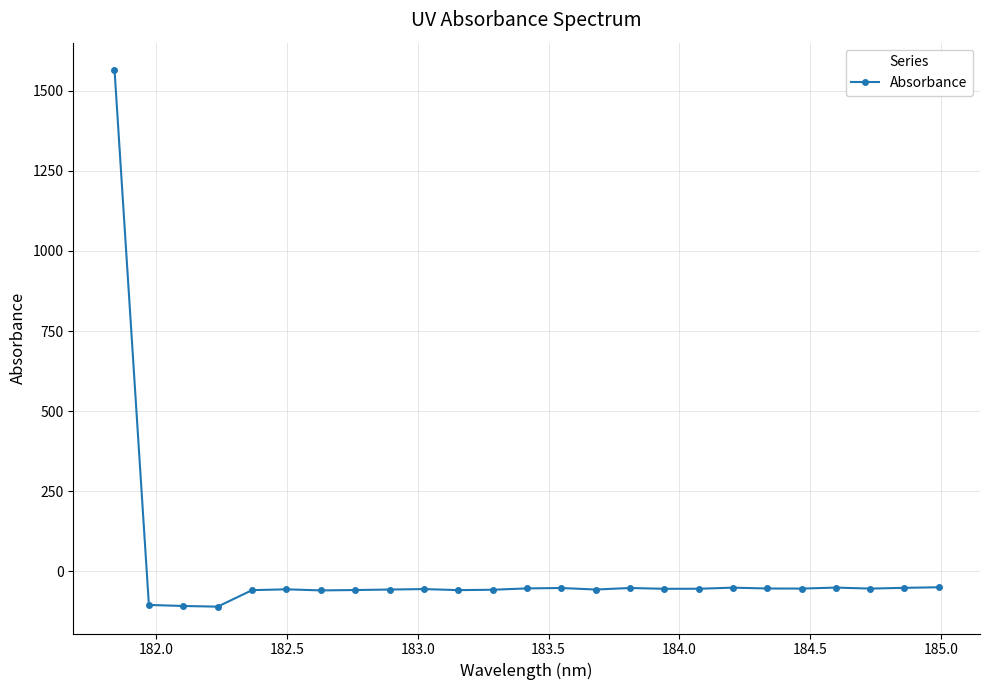

What is the smallest value displayed?

-109.8